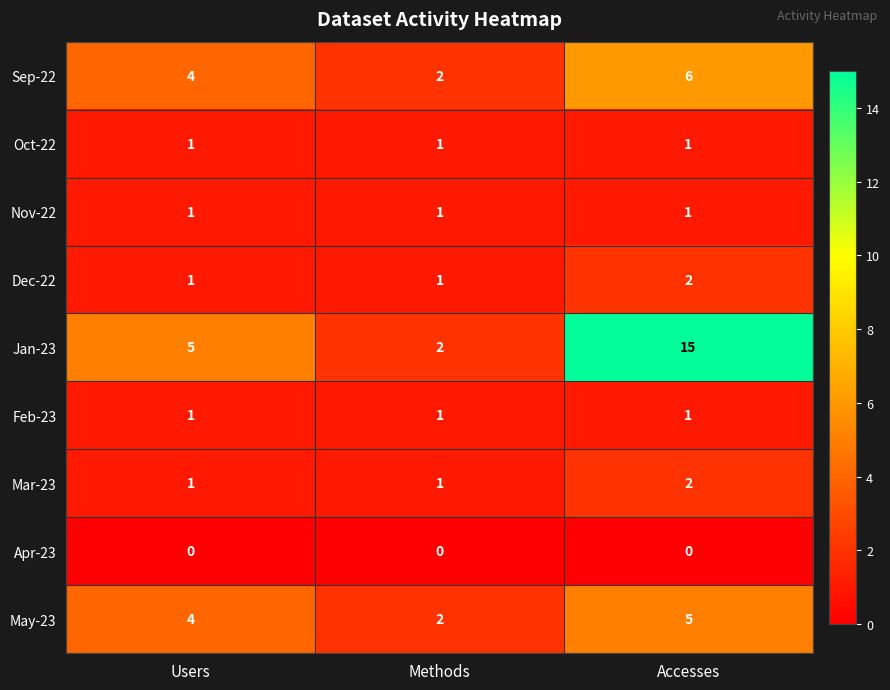

What is the total value across all series at Accesses?

33